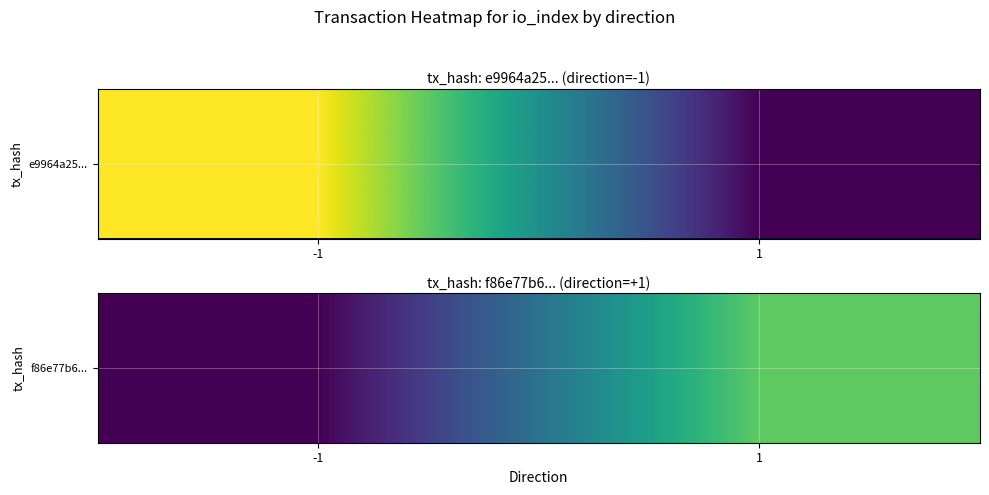

Which category has the highest value across all series?

1